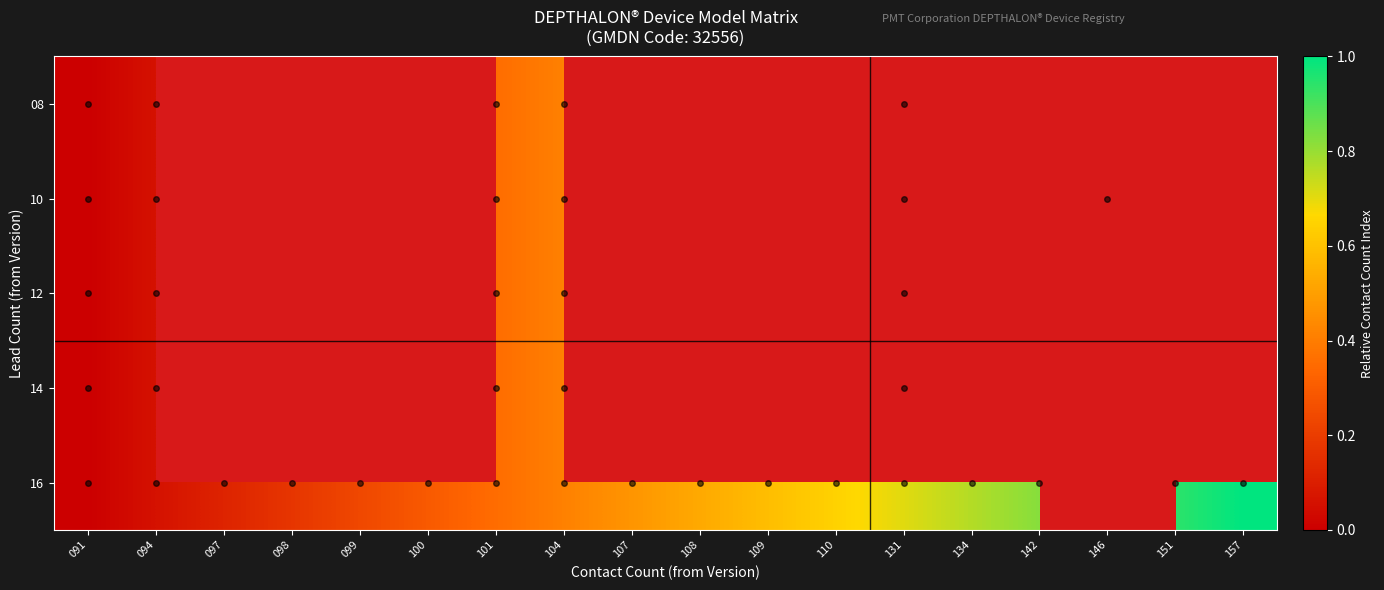

At how many categories does at least one series exceed 0?

17